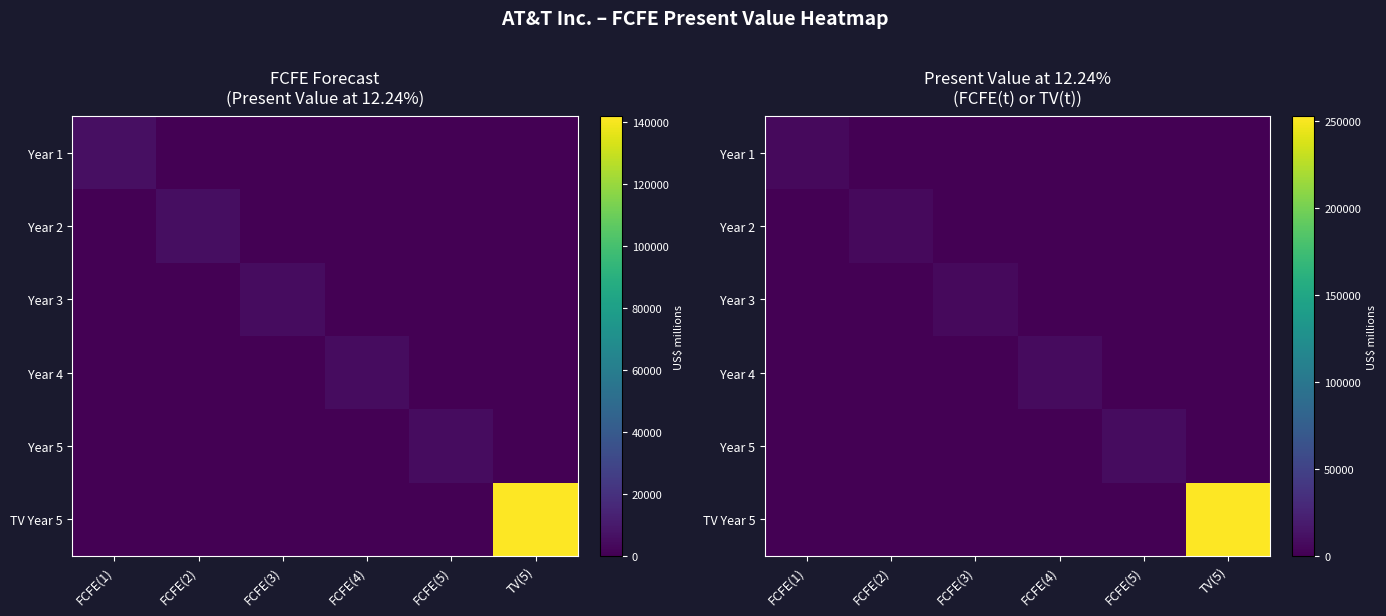

List the series in order of their peak value, highest first.

TV Year 5, Year 5, Year 4, Year 3, Year 2, Year 1